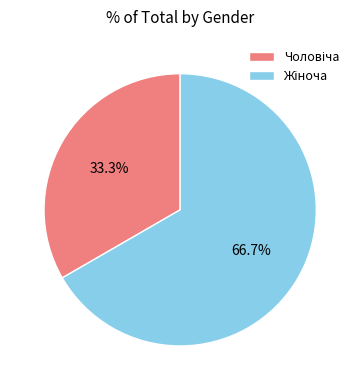

Count the number of slices in the pie.

2